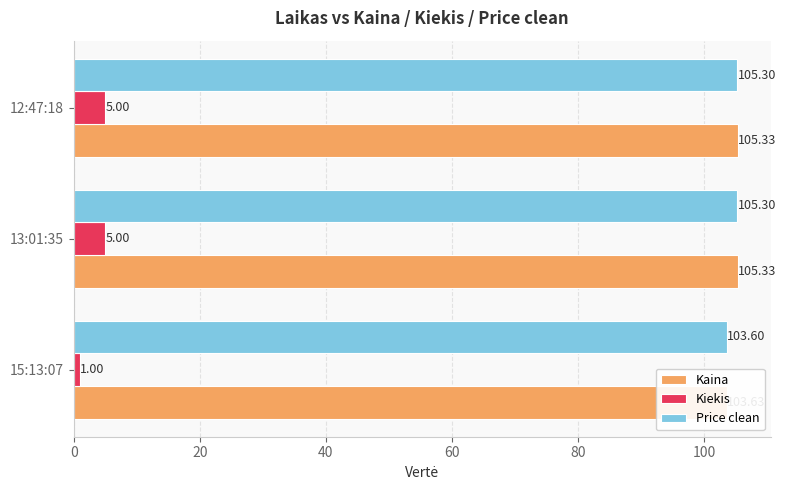

True or false: Kiekis has a value of 5.0 at 12:47:18.

True